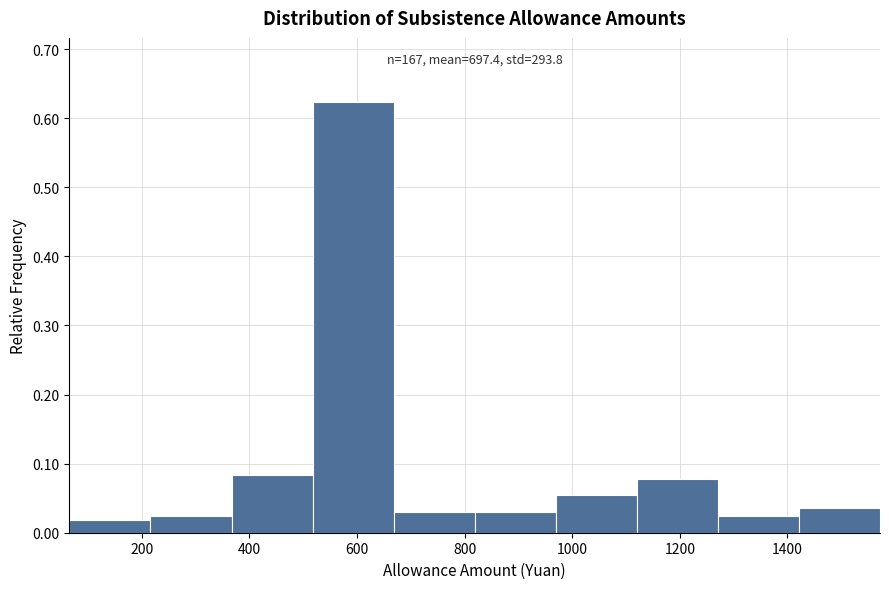

Over which range of the x-axis is the bar tallest?

520 to 660